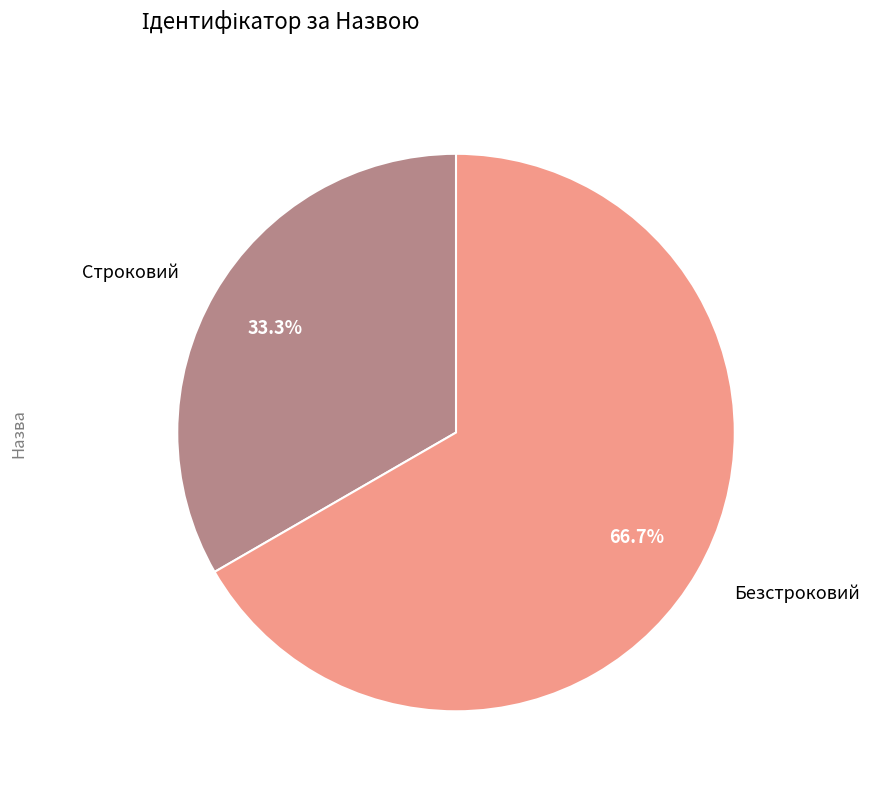

To the nearest percent, what is the difference between the Строковий and Безстроковий slice percentages?

33%